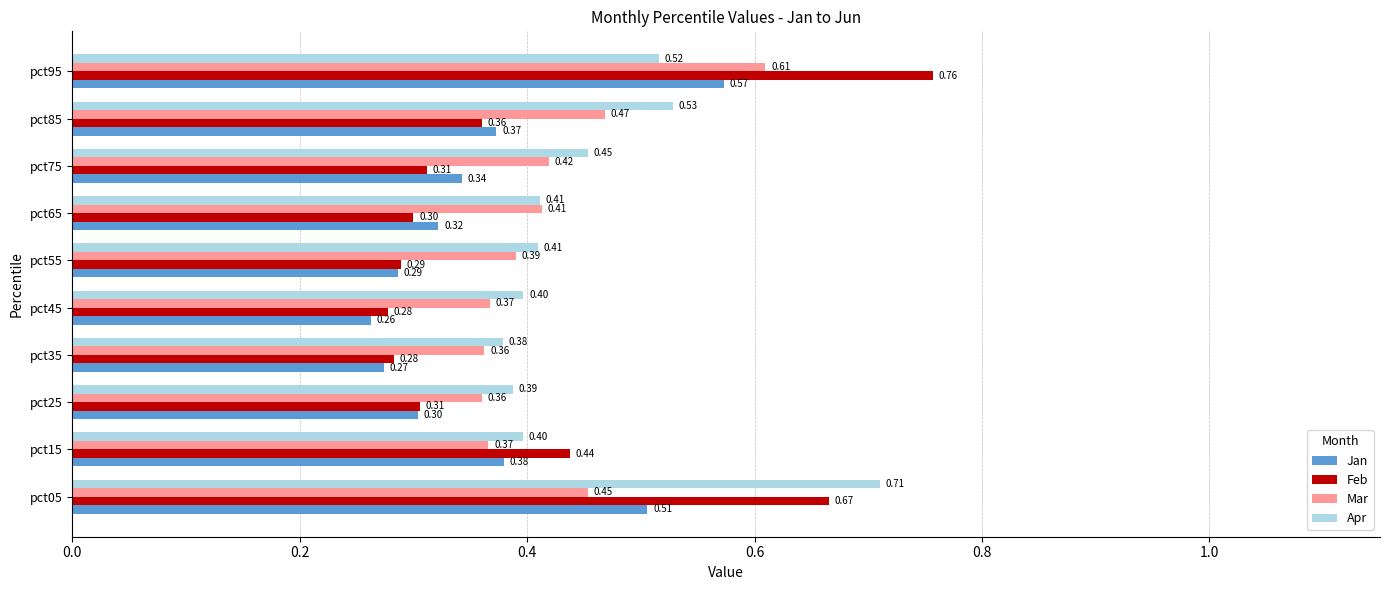

What is the smallest value displayed?

0.3